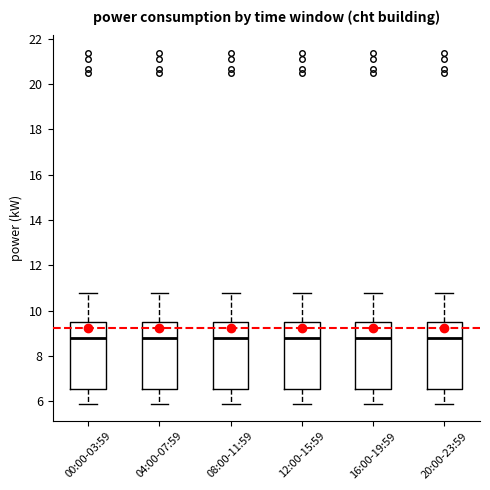

Reading left to right, transcribe this box plot: for each box, give where its median line is, the range the box spans, and where its two whiskers end, as read against the y-axis. The values are not printed on the chart, so give them approximately, as read against the axis.

00:00-03:59: median 8.8, box 6.6 to 9.6, whiskers 6.0 to 10.8
04:00-07:59: median 8.8, box 6.6 to 9.6, whiskers 6.0 to 10.8
08:00-11:59: median 8.8, box 6.6 to 9.6, whiskers 6.0 to 10.8
12:00-15:59: median 8.8, box 6.6 to 9.6, whiskers 6.0 to 10.8
16:00-19:59: median 8.8, box 6.6 to 9.6, whiskers 6.0 to 10.8
20:00-23:59: median 8.8, box 6.6 to 9.6, whiskers 6.0 to 10.8